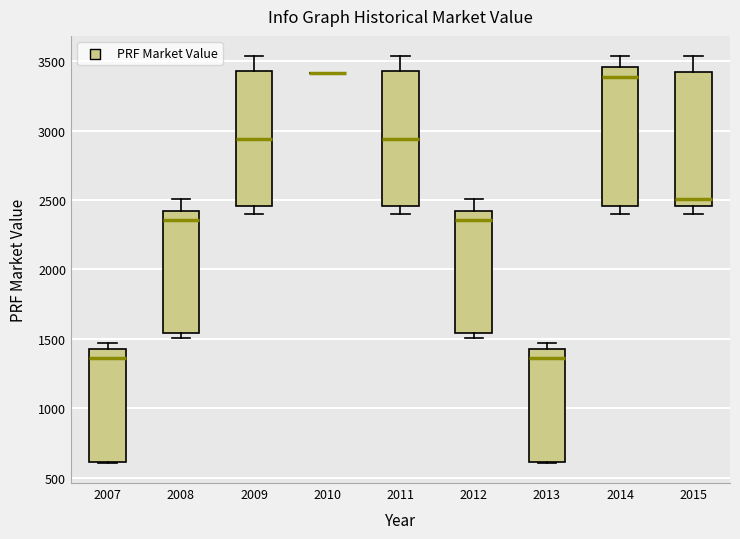

Reading left to right, read every box against the y-axis: the position of its median line, the range the box covers, and the ends of its whiskers. The values are not printed on the chart, so give them approximately, as read against the axis.

2007: median 1350, box 600 to 1400, whiskers 600 to 1450
2008: median 2350, box 1550 to 2400, whiskers 1500 to 2500
2009: median 2950, box 2450 to 3450, whiskers 2400 to 3550
2010: box collapsed to a line at 3400, whiskers 3400 to 3400
2011: median 2950, box 2450 to 3450, whiskers 2400 to 3550
2012: median 2350, box 1550 to 2400, whiskers 1500 to 2500
2013: median 1350, box 600 to 1400, whiskers 600 to 1450
2014: median 3400, box 2450 to 3450, whiskers 2400 to 3550
2015: median 2500, box 2450 to 3400, whiskers 2400 to 3550